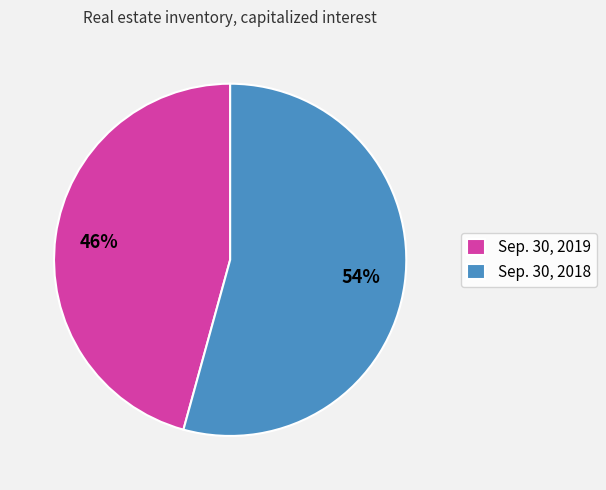

Combined, do Sep. 30, 2019 and Sep. 30, 2018 account for over 50%?

Yes